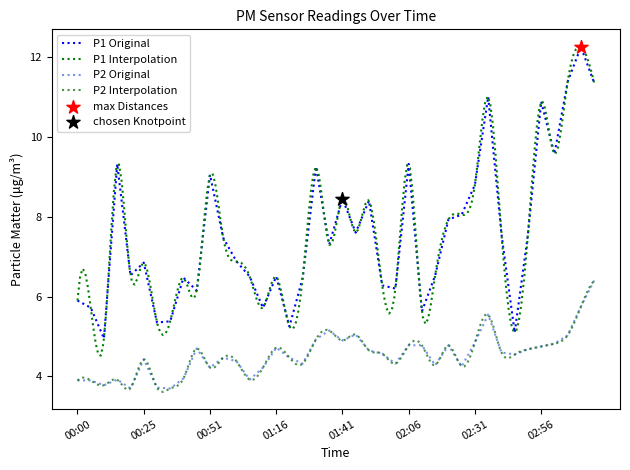

Which series has the largest Y range (max minus min)?

P1